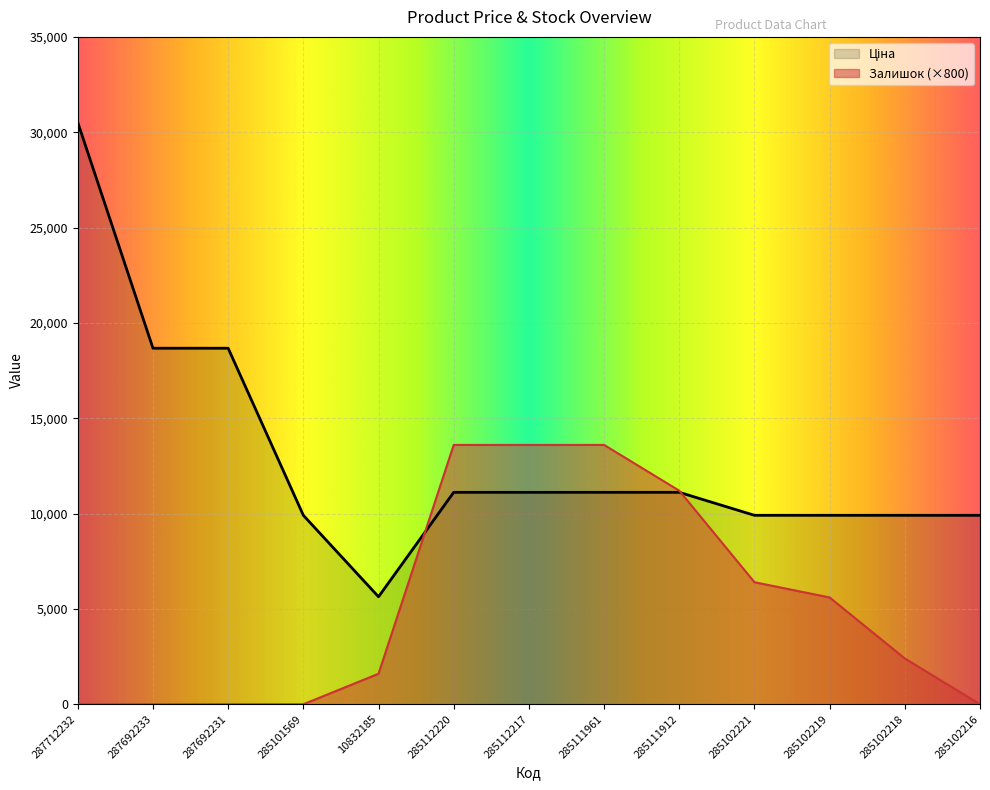

How many data points in Залишок are less than 2400?

6